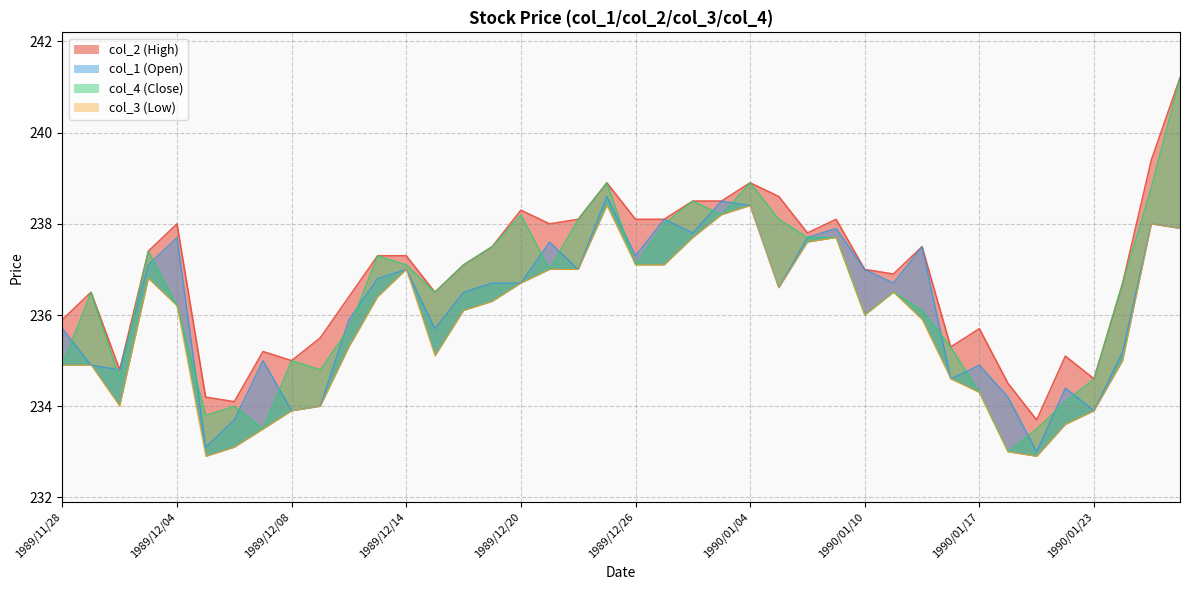

Where does the col_3 series first go above 236?

1989/12/01